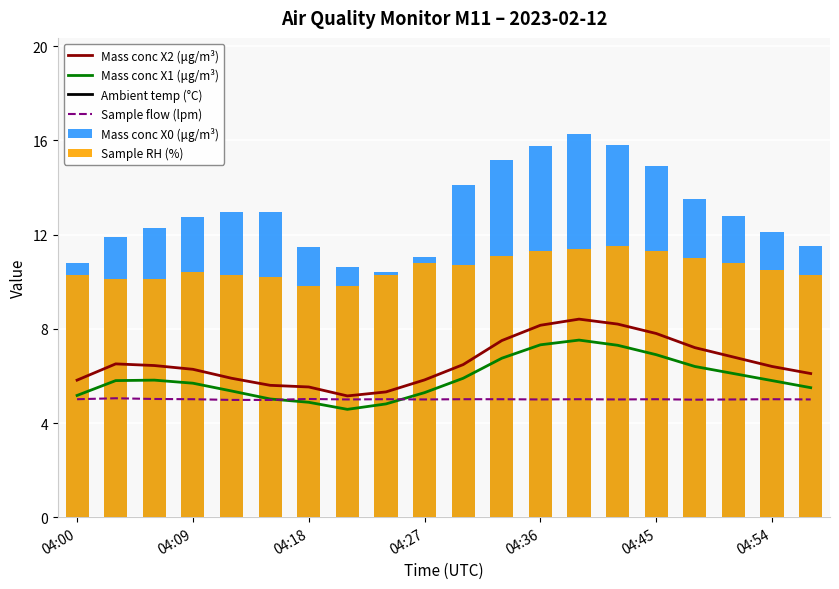

How many groups of bars are there?

20